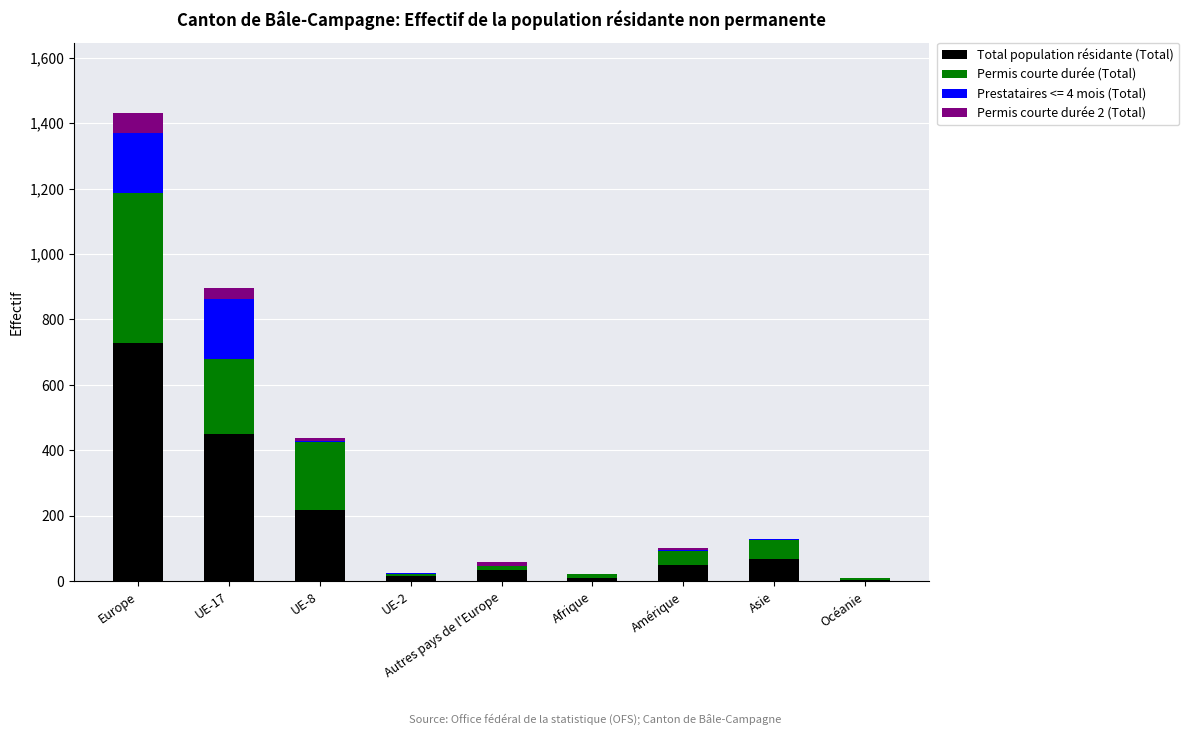

What are all the series names shown in the legend?

Total population résidante (Total), Permis courte durée (Total), Prestataires <= 4 mois (Total), Permis courte durée 2 (Total)